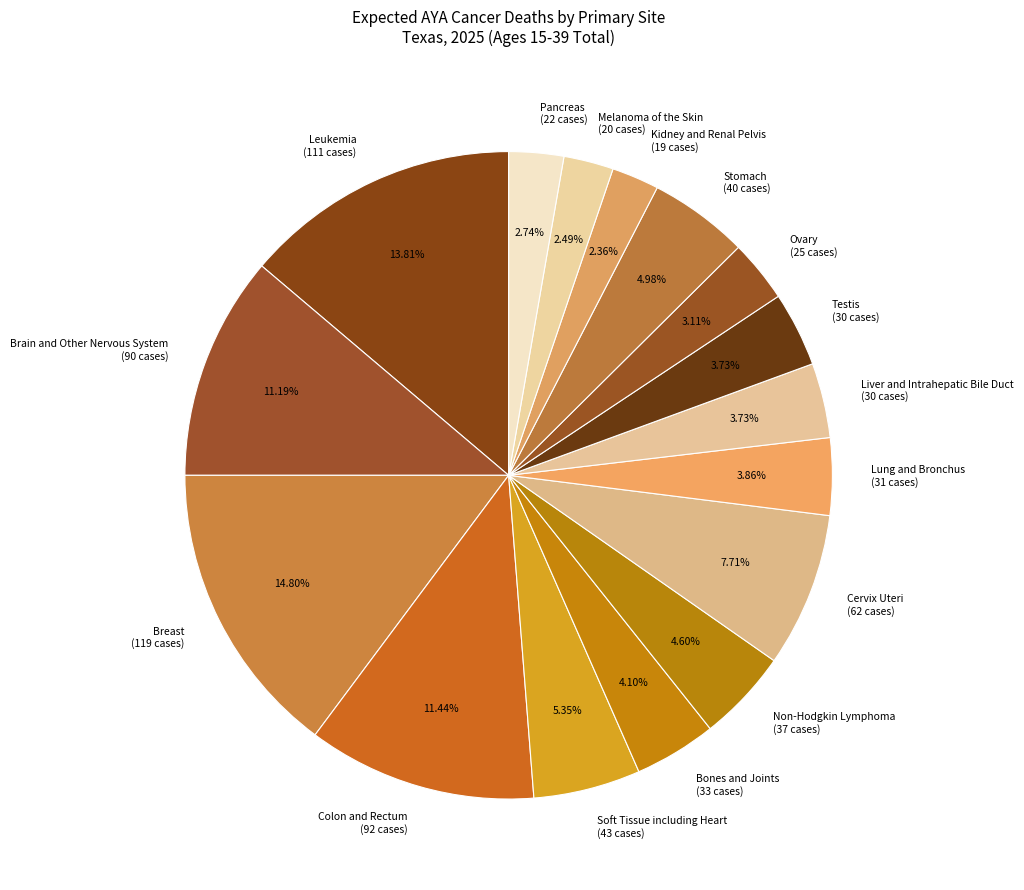

Does Kidney and Renal Pelvis represent more than half of the total?

No